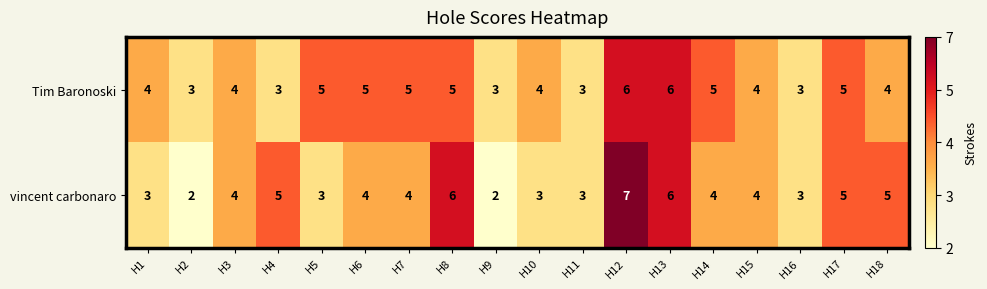

At how many categories does at least one series exceed 2?

18